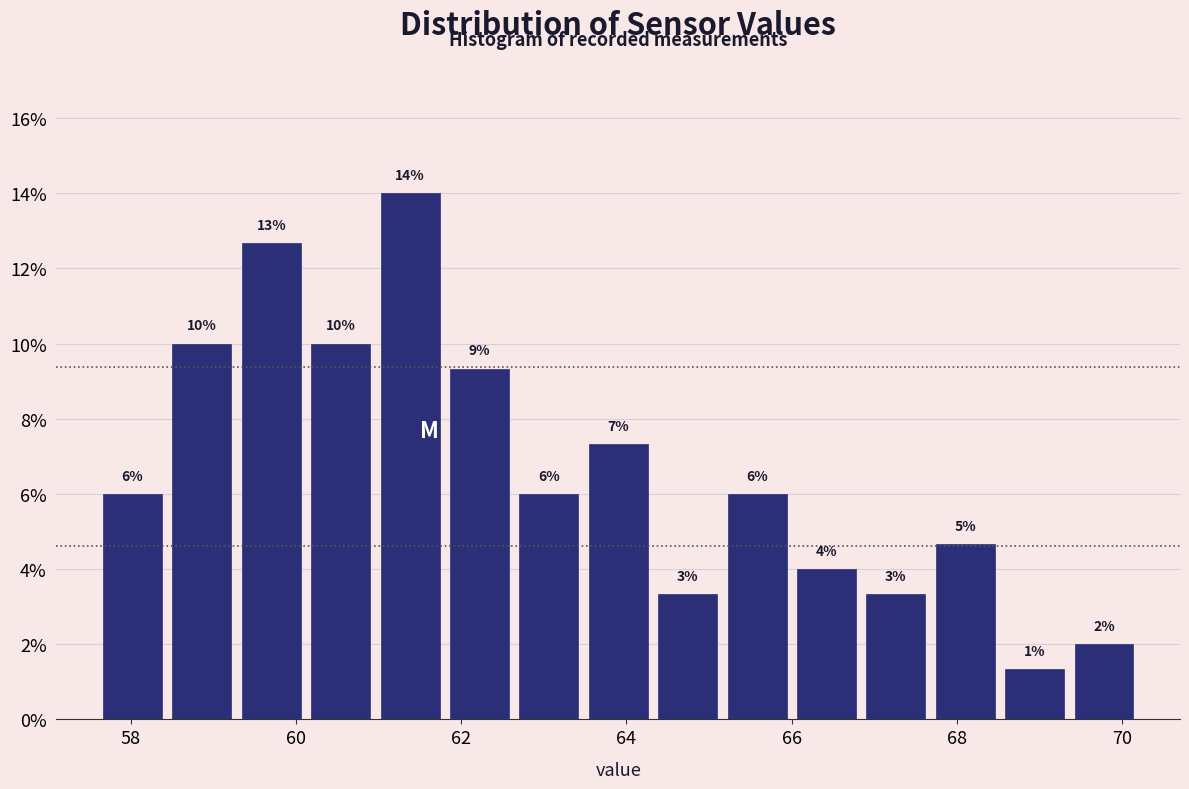

Which range on the x-axis has the tallest bar?

60.96 to 61.80